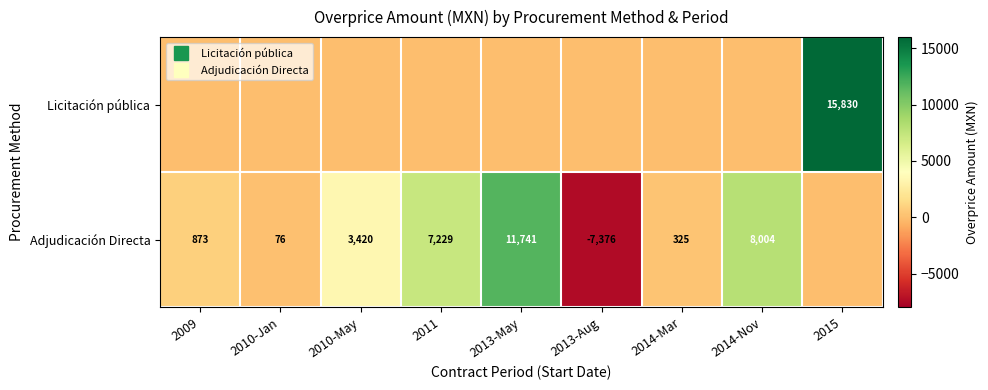

The value of Licitación pública at 2010-Jan is 9688.0. True or false?

False